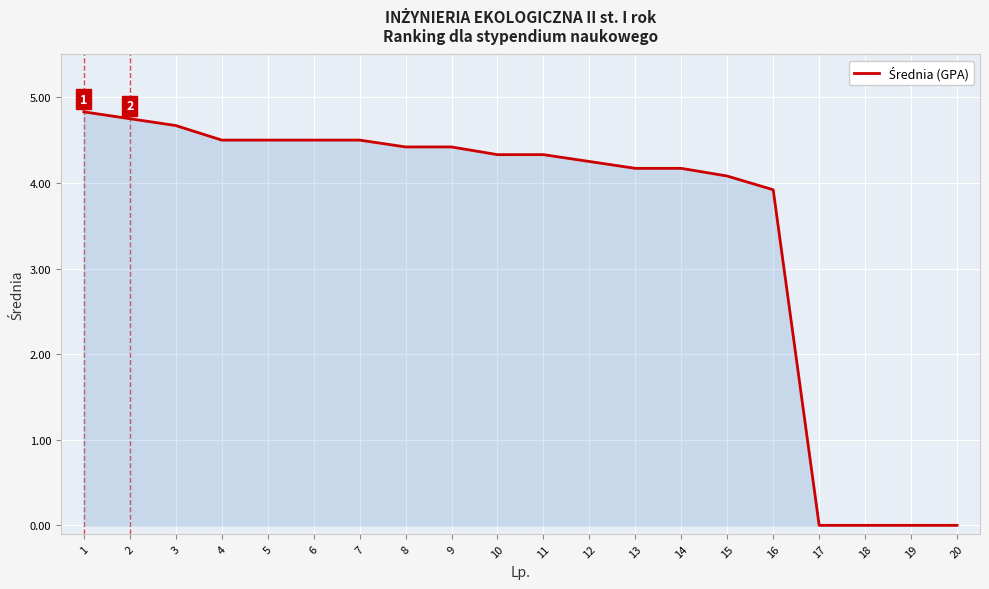

True or false: the data shows 3.9 at 16.

True